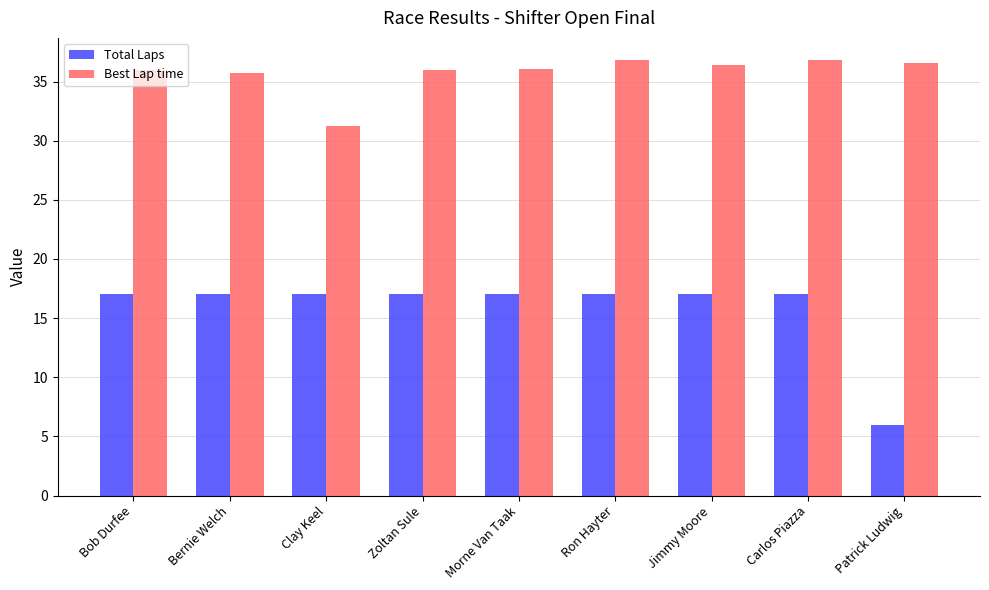

What is the value of the Total Laps bar at the 7th from the left?

17.0